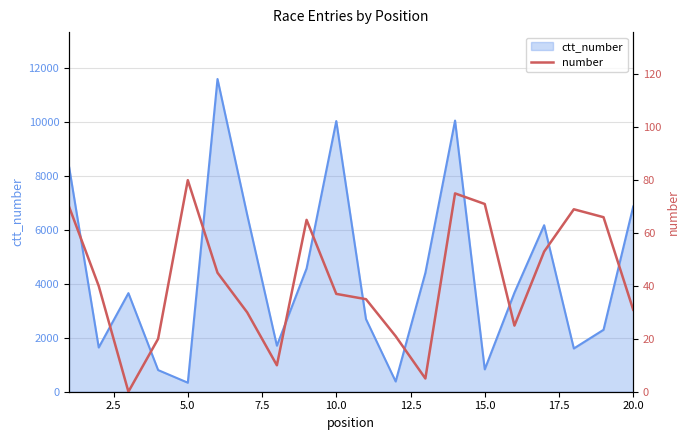

Reading right to left, list all the values displayed in this chart.

31	66	69	53	25	71	75	5	21	35	37	65	10	30	45	80	20	0	40	70